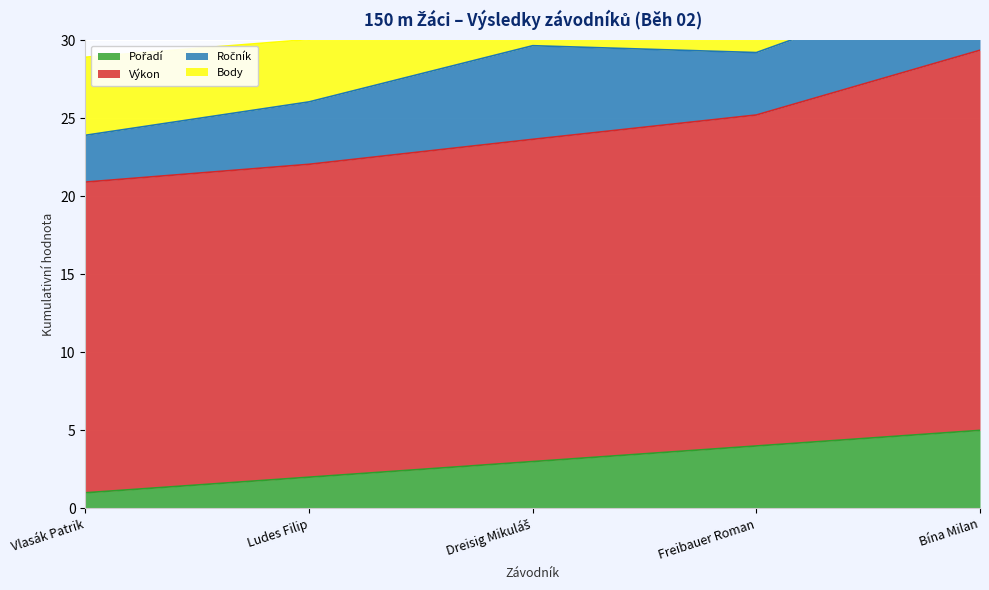

How many values in the Výkon series are below 20?

1